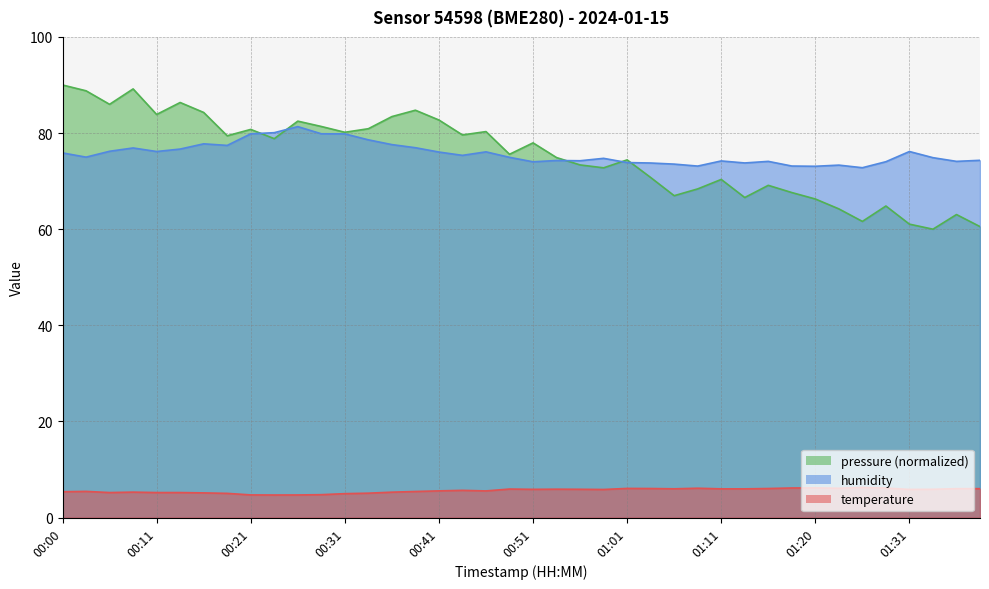

True or false: humidity has more than 2 interior local peaks.

True